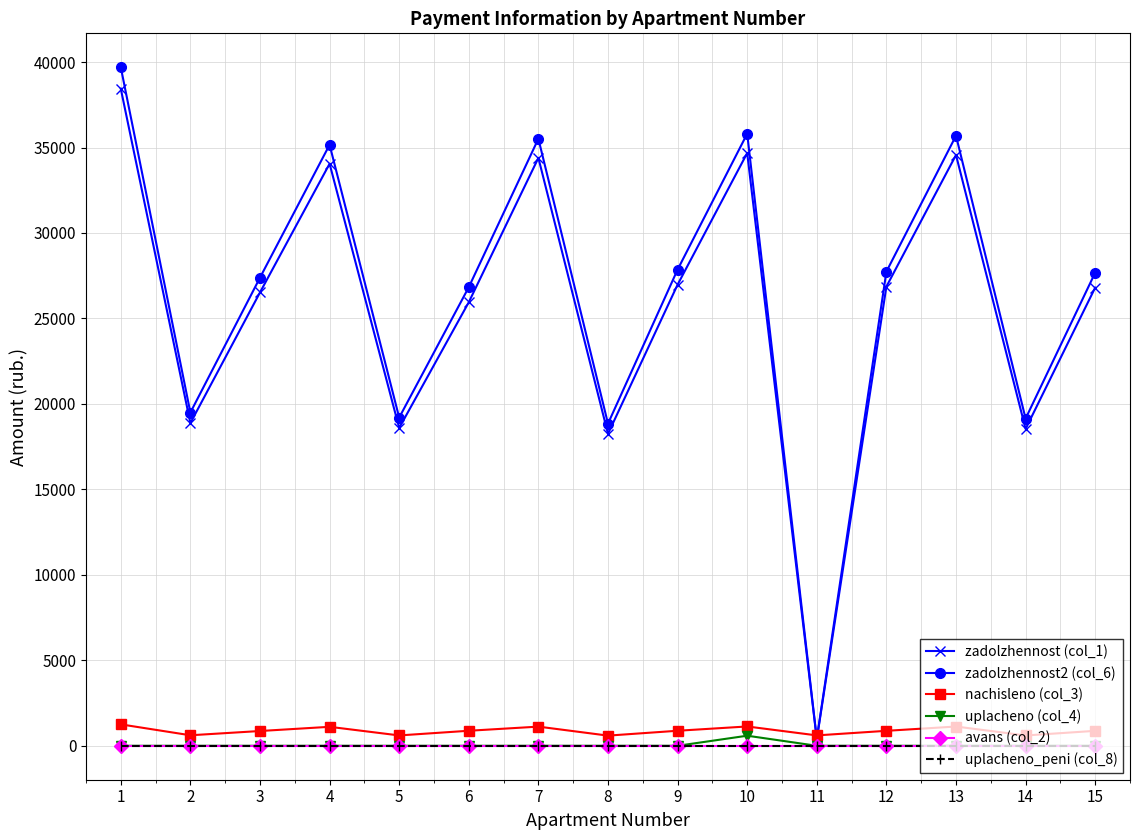

How many lines are shown in the chart?

6